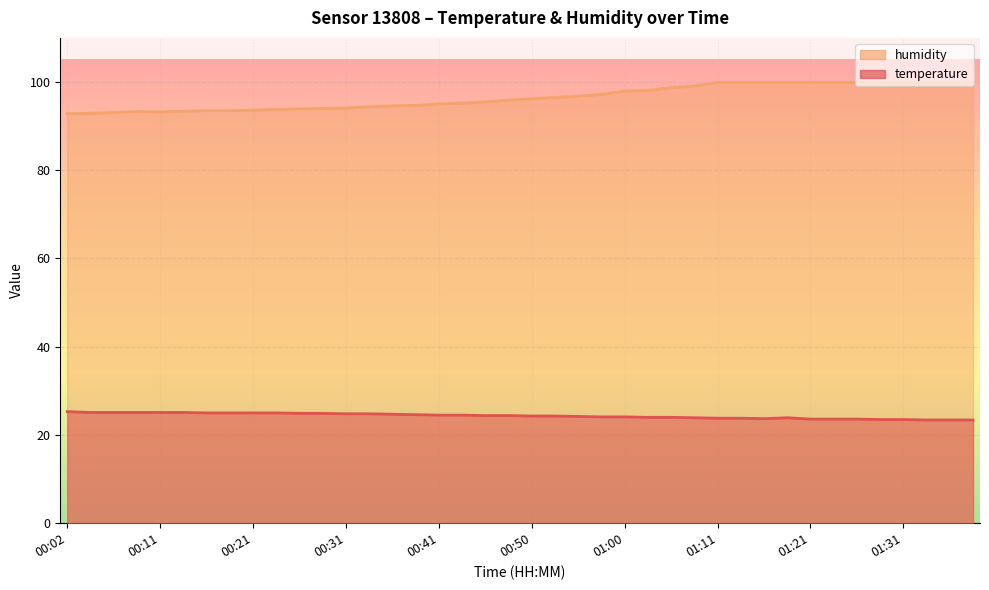

Where is temperature nearest to the value 24?

01:03